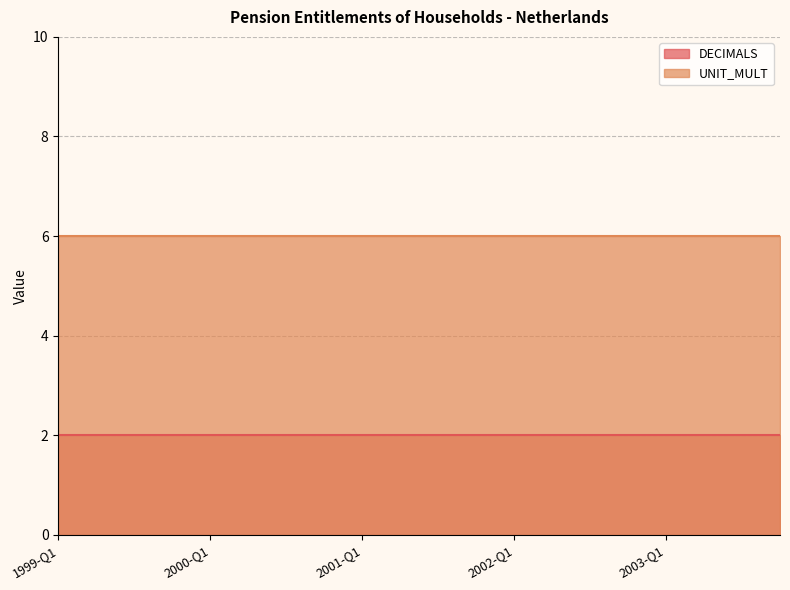

The UNIT_MULT series shows 6 at 2002-Q2. True or false?

True